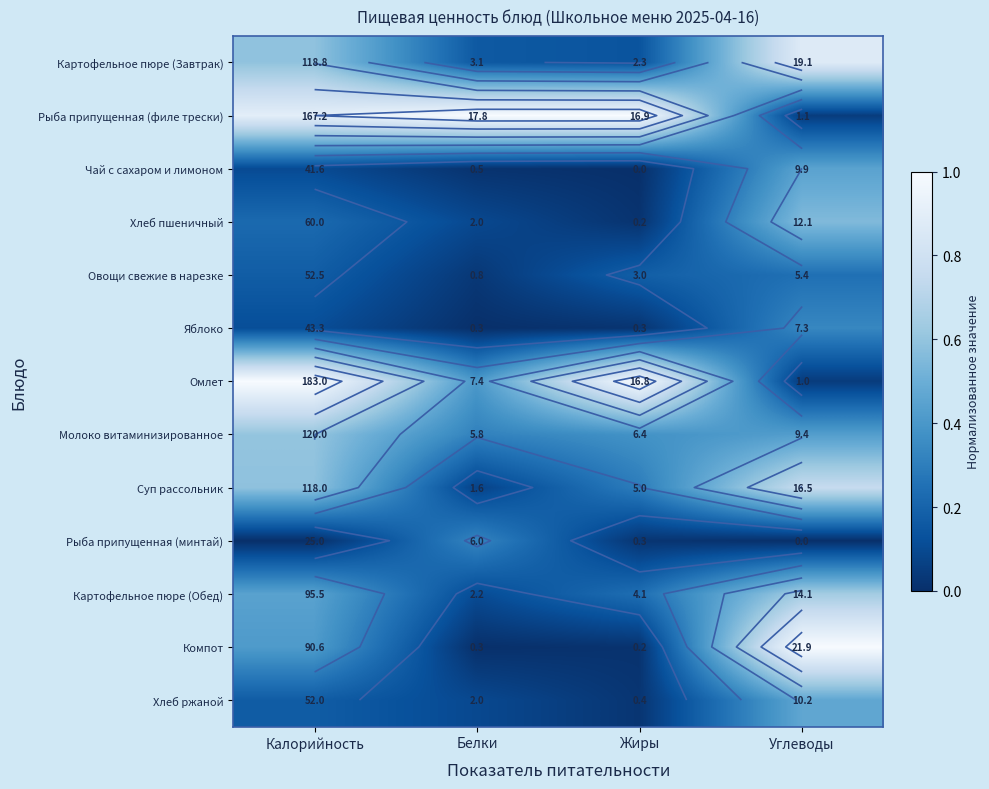

The Картофельное пюре (Завтрак) series shows 0.9 at Калорийность. True or false?

False